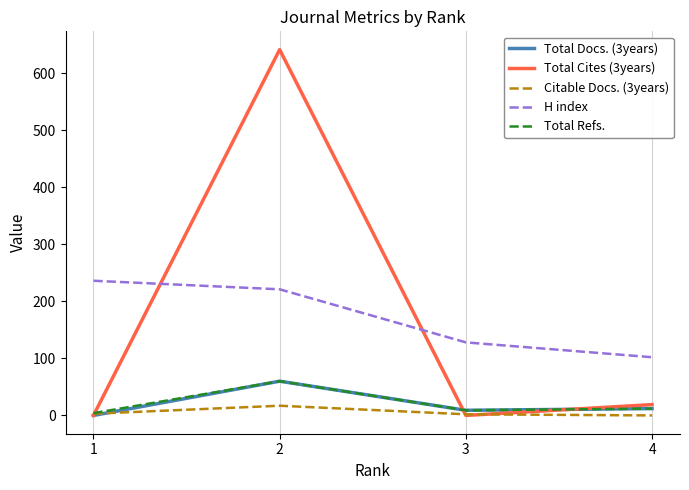

What is the total value across all series at 3?

148